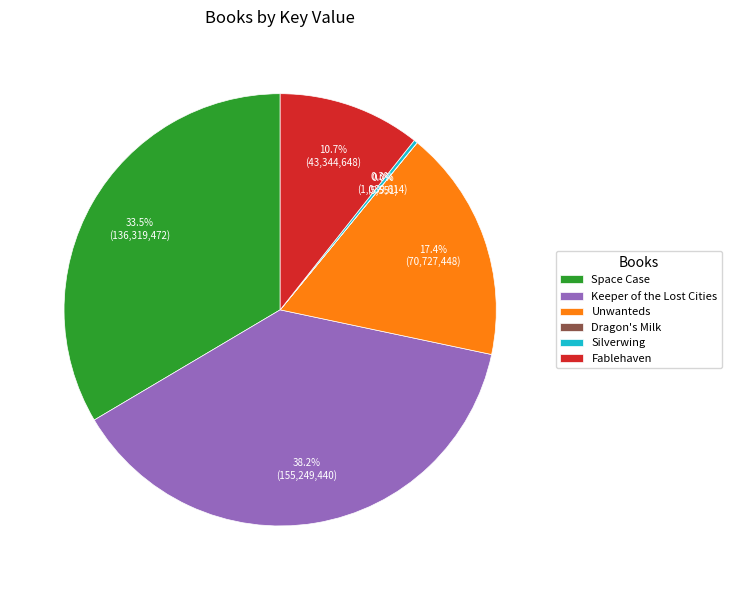

What is the ratio of the value at Space Case to the value at Keeper of the Lost Cities?

0.9